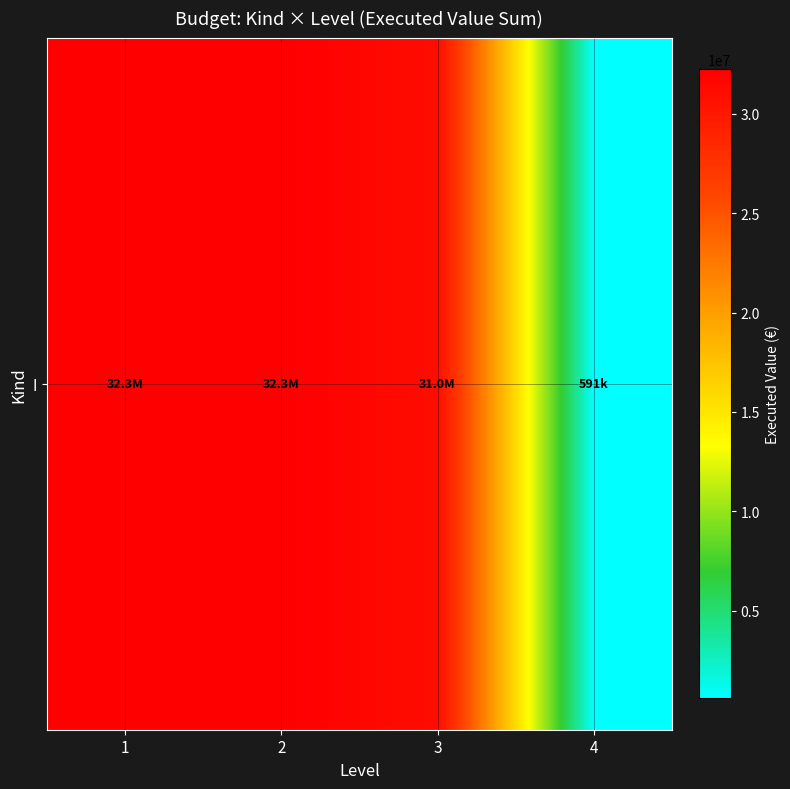

What is the sum of the values at 1 and 3?

63281937.4